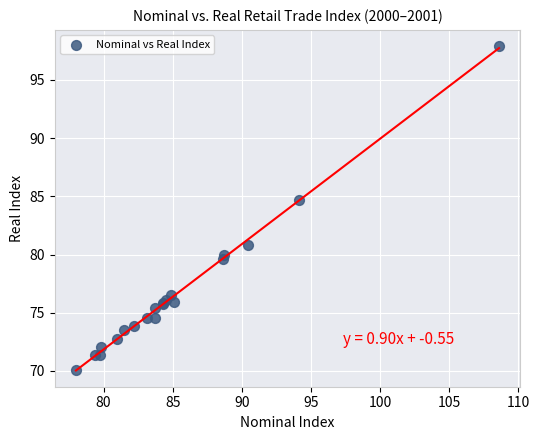

What Y value in the scatter plot is closest to 83?

84.7